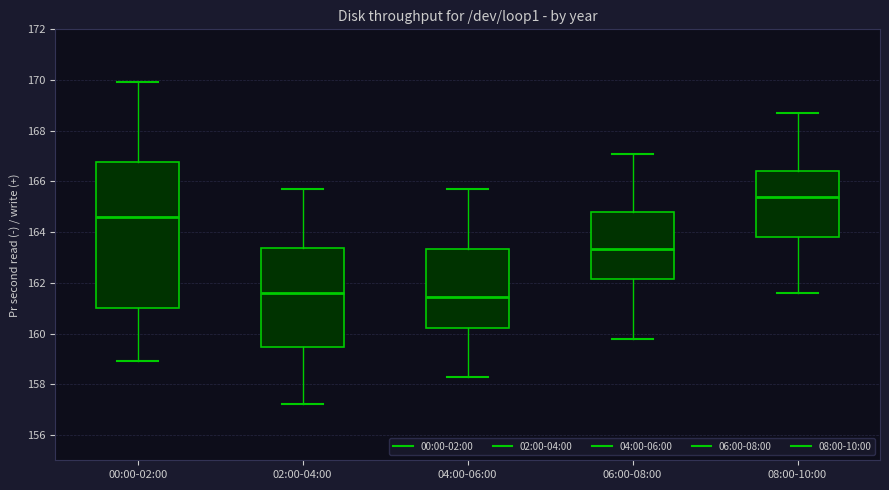

Which box is the tallest, from its lower edge to its upper edge?

00:00-02:00